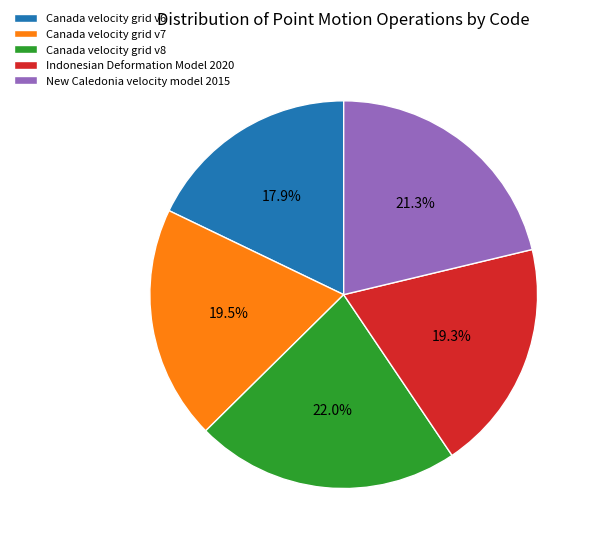

Which category has the biggest portion of the pie?

Canada velocity grid v8